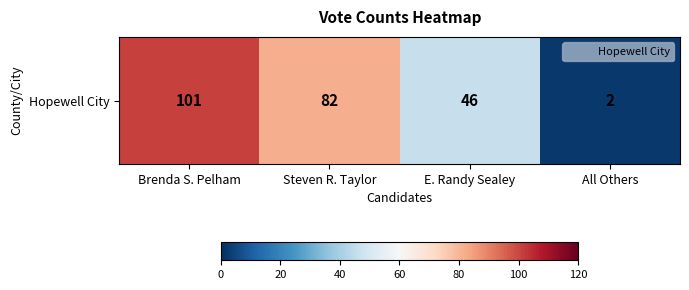

Reading left to right, list all the values displayed in this chart.

101	82	46	2